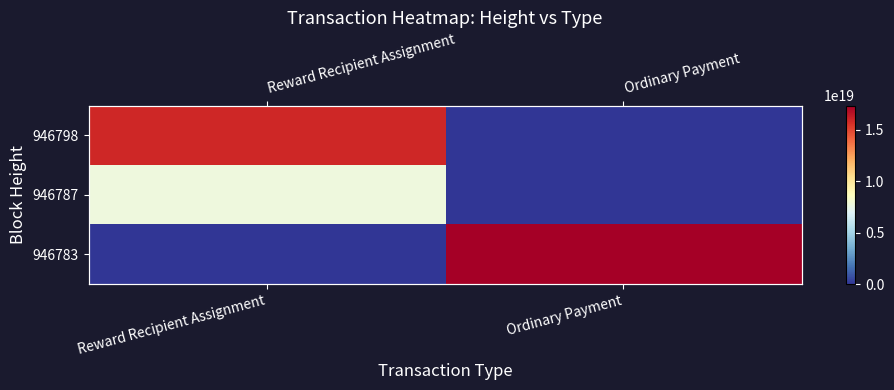

True or false: 946783 has a value of 0 at Reward Recipient Assignment.

True